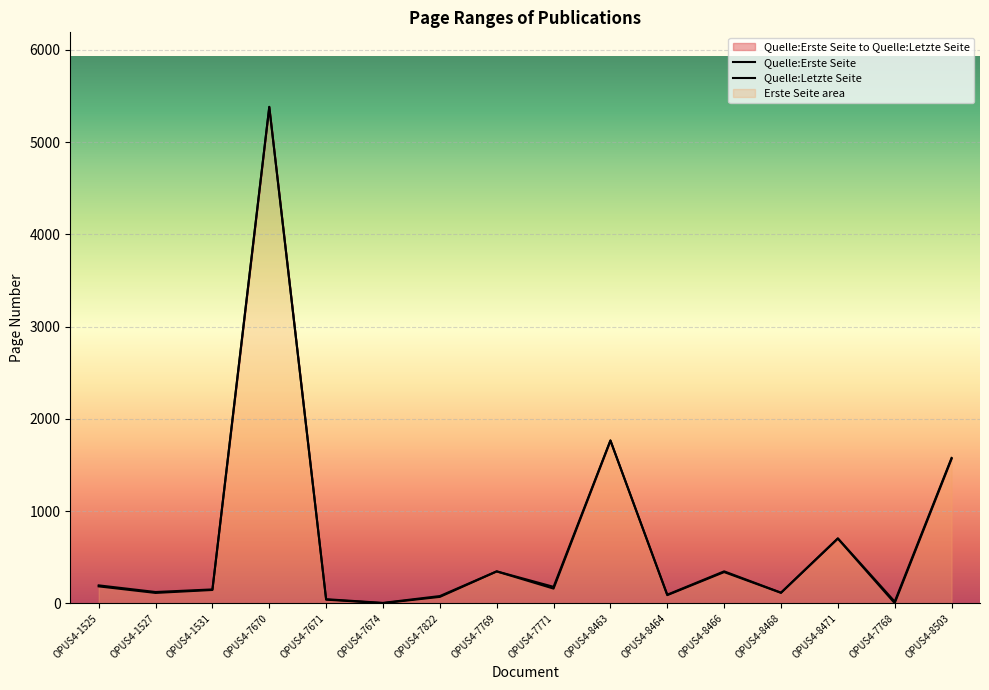

True or false: Quelle:Letzte Seite and Quelle:Erste Seite intersect in this chart.

False